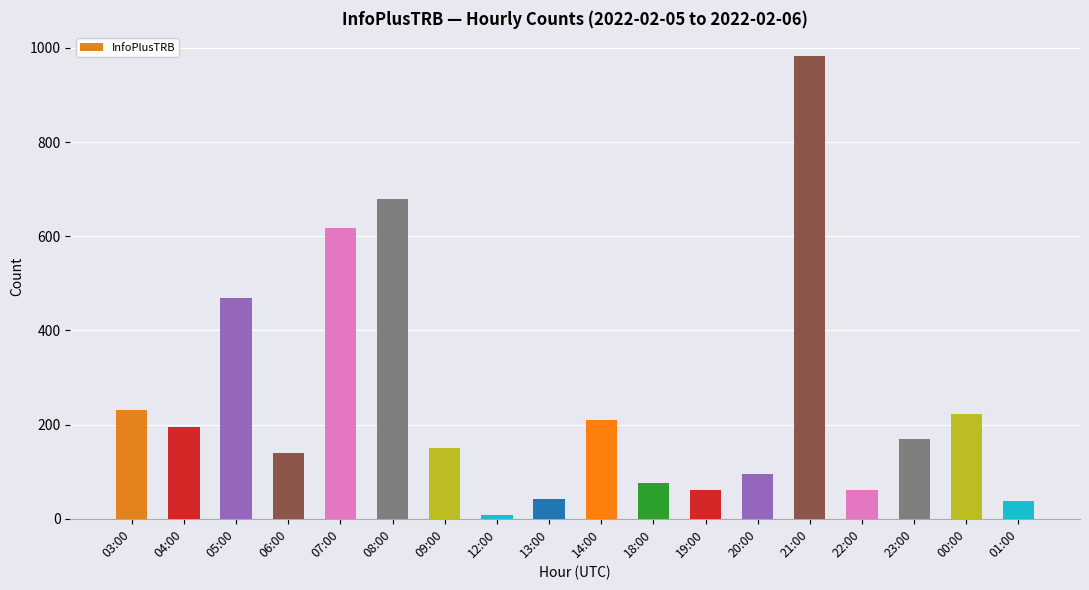

The value at 00:00 is 223. True or false?

True